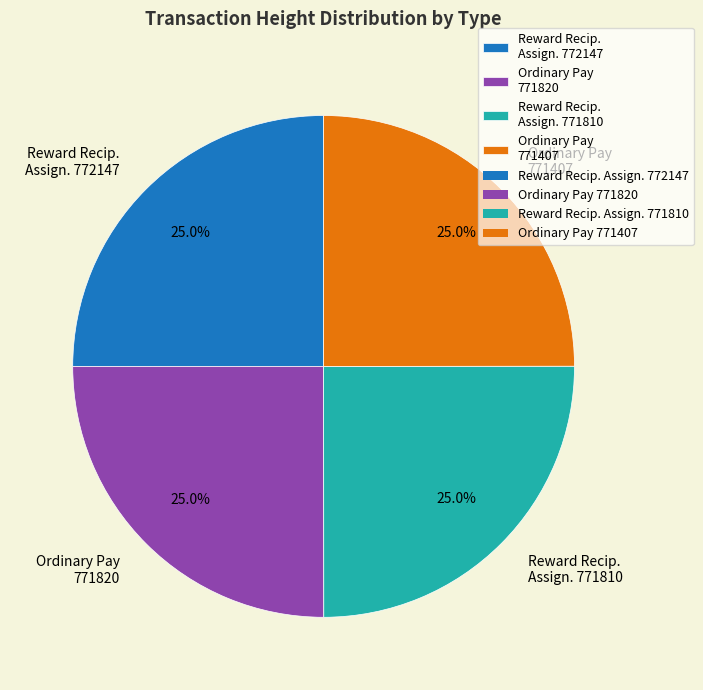

Does any single category account for the majority?

No